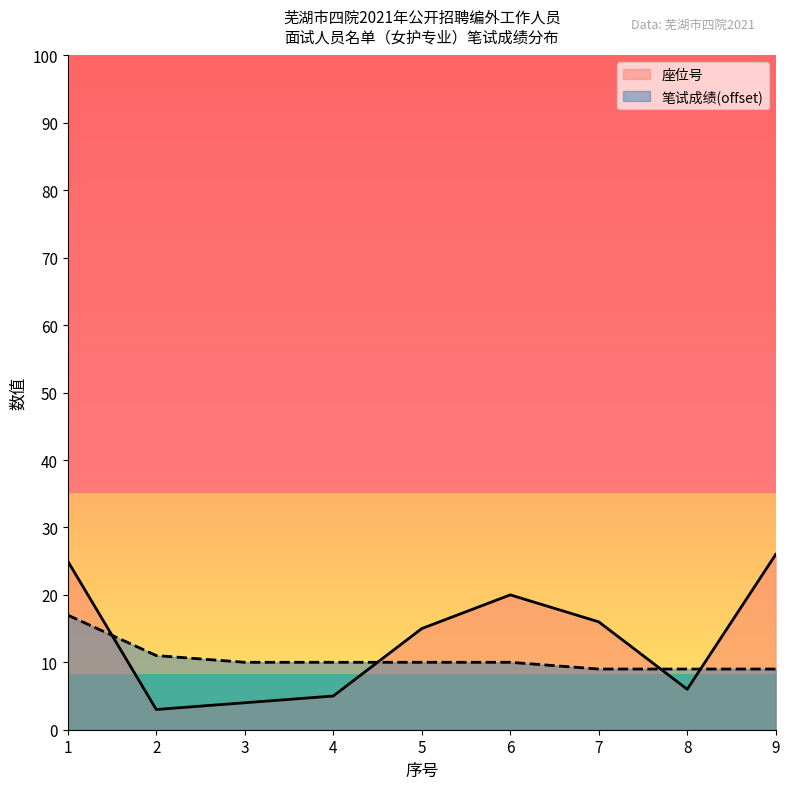

Does the chart have visible grid lines?

No